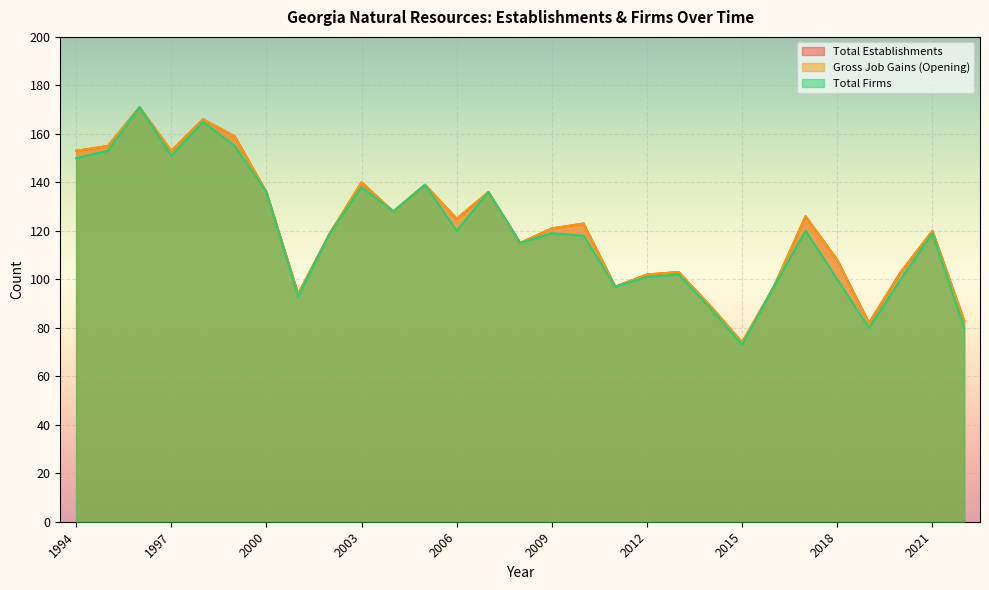

Reading left to right, transcribe all the data shown in this chart.

Total Establishments: 153	155	171	153	166	159	136	94	119	140	128	139	125	136	115	121	123	97	102	103	89	74	97	126	108	82	103	120	83
Gross Job Gains (Opening): 153	155	171	153	166	159	136	94	119	140	128	139	125	136	115	121	123	97	102	103	89	74	97	126	108	82	103	120	83
Total Firms: 150	153	171	151	165	155	136	93	119	138	128	139	120	136	115	119	118	97	101	102	88	73	97	120	100	80	100	119	80